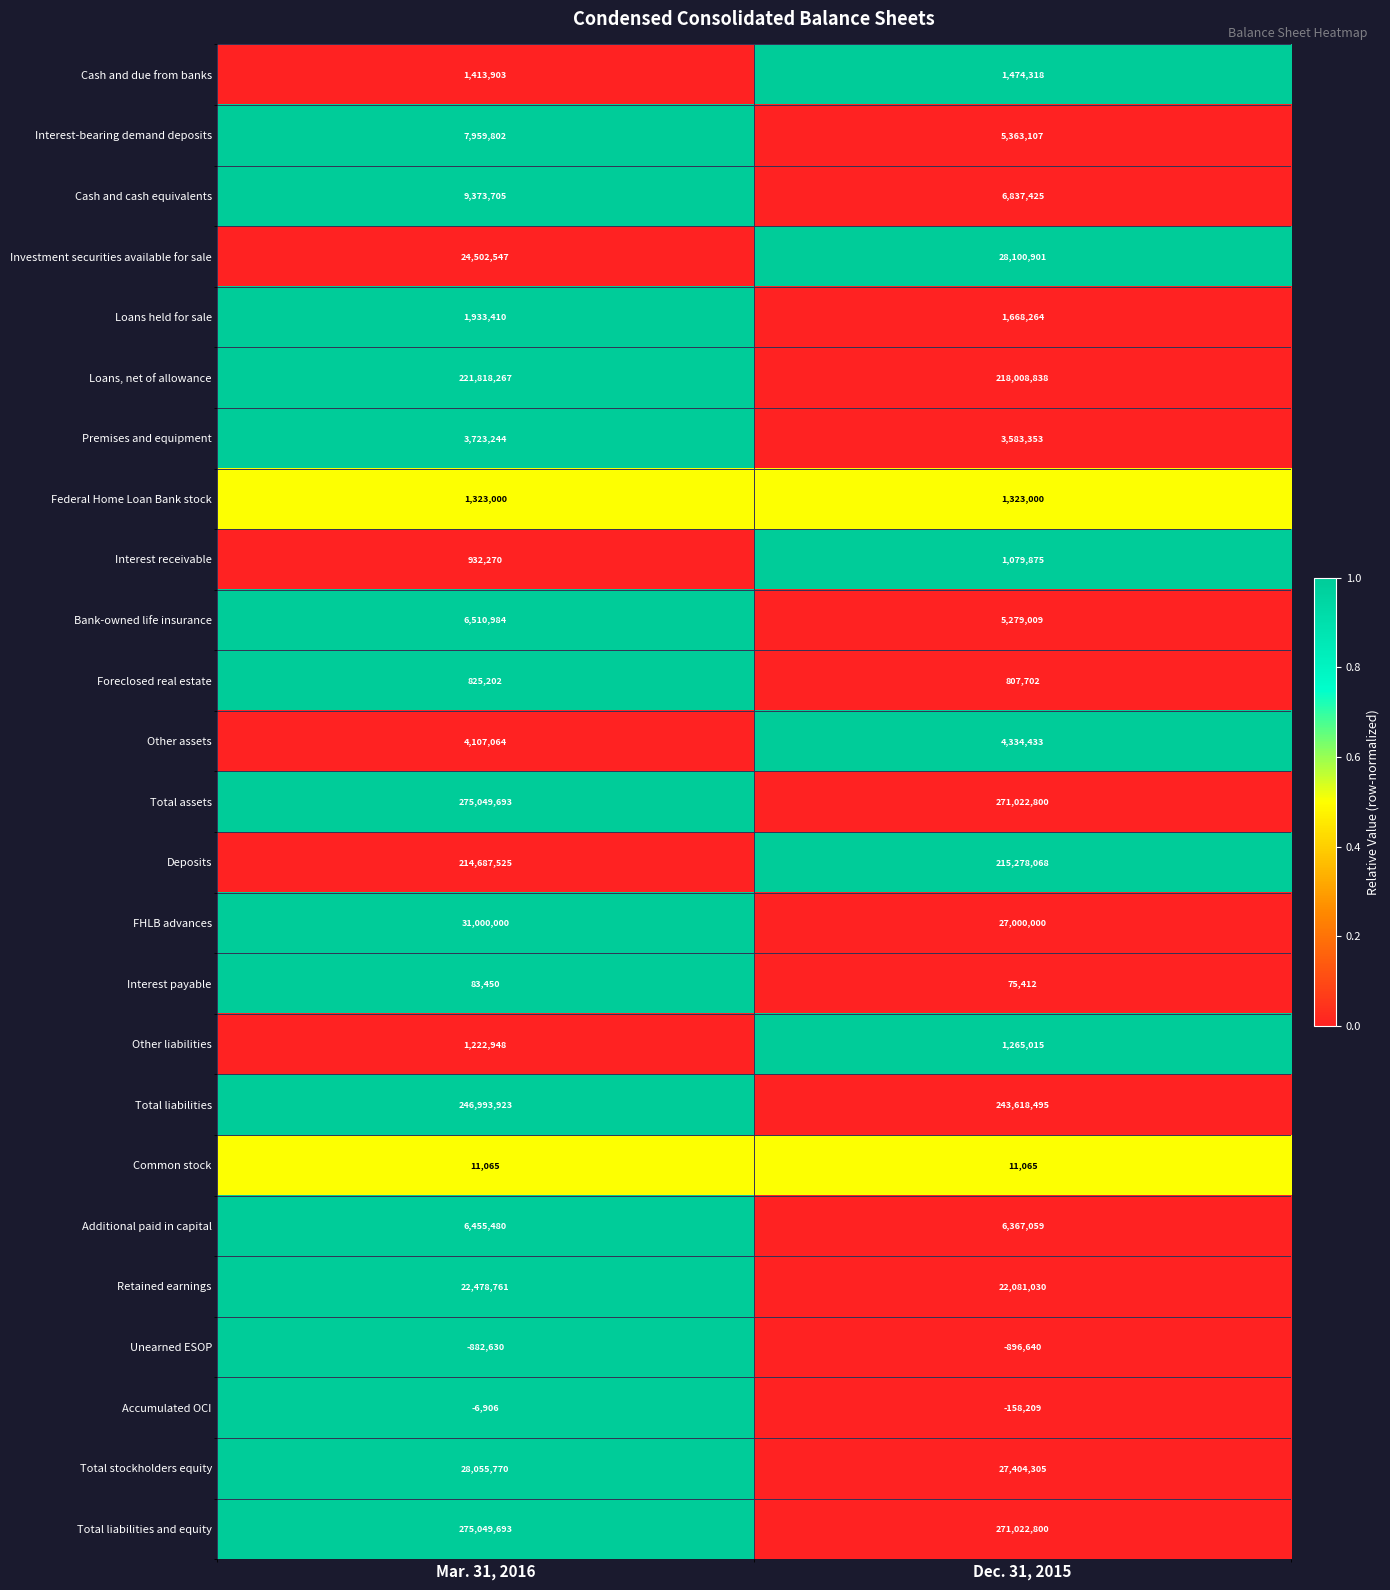

What is the difference between the maximum and minimum values in the Cash and cash equivalents series?

2536280